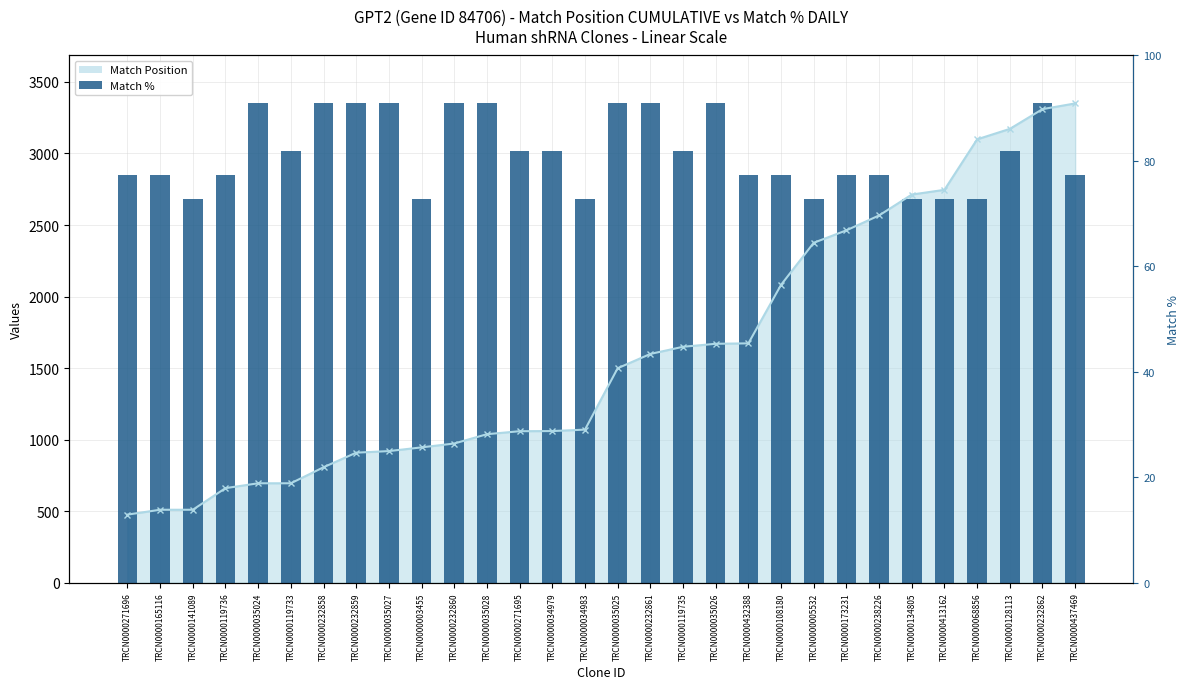

What is the value of the 2nd bar from the left?

2847.5